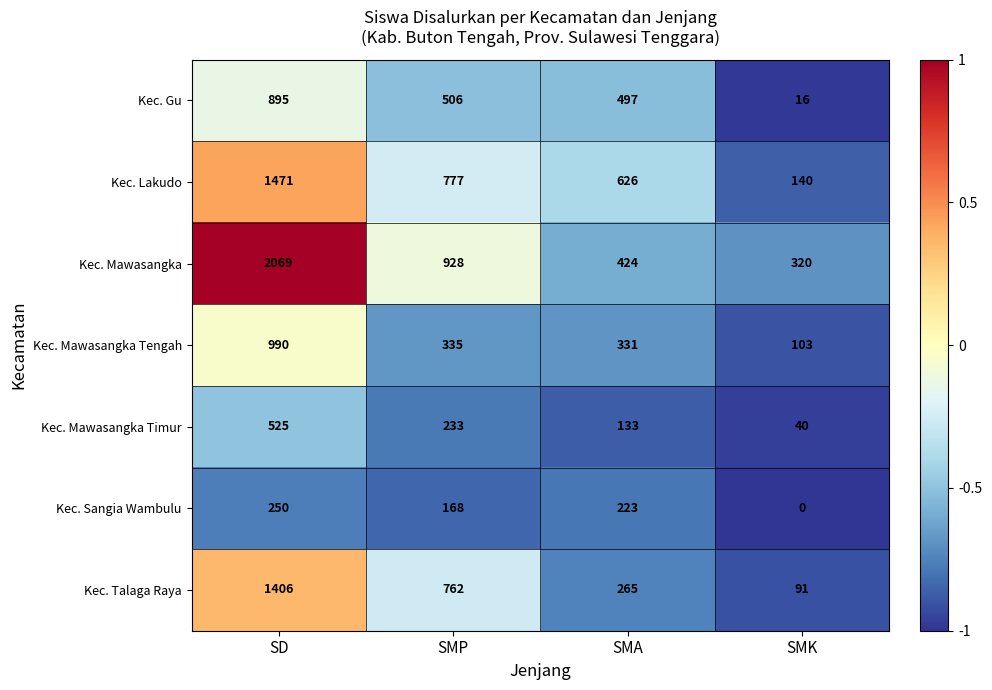

Which series has the largest range (max minus min)?

Kec. Mawasangka